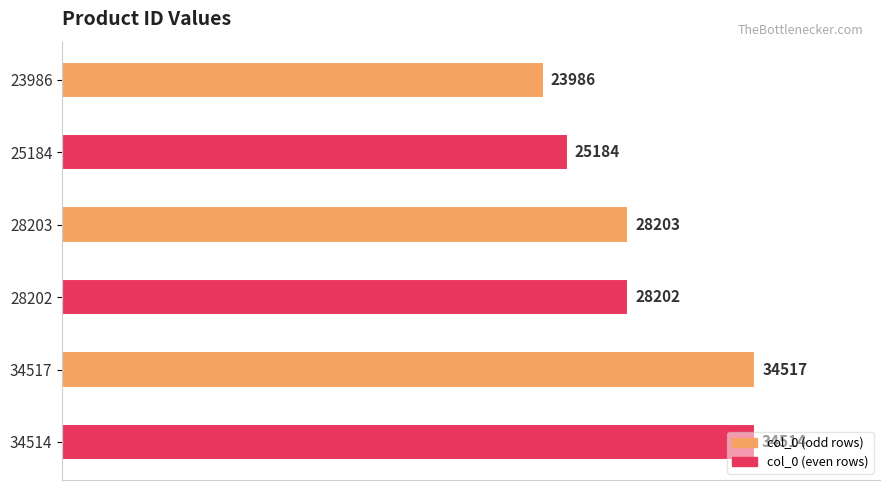

What is the value of the 1st bar from the top?

23986